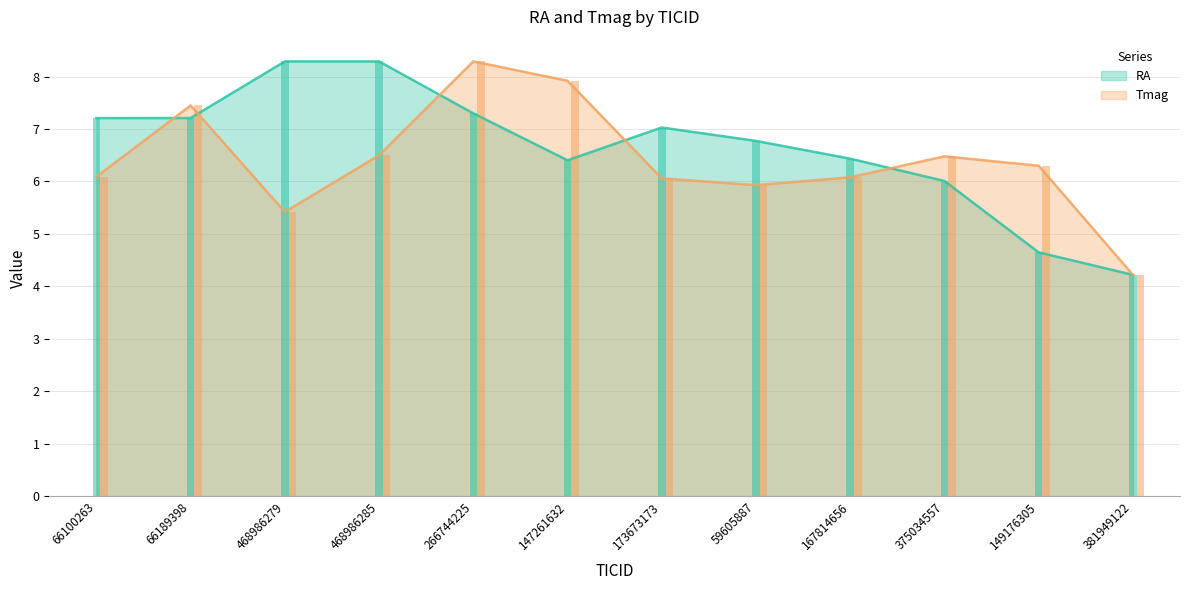

At how many categories does at least one series exceed 7?

7